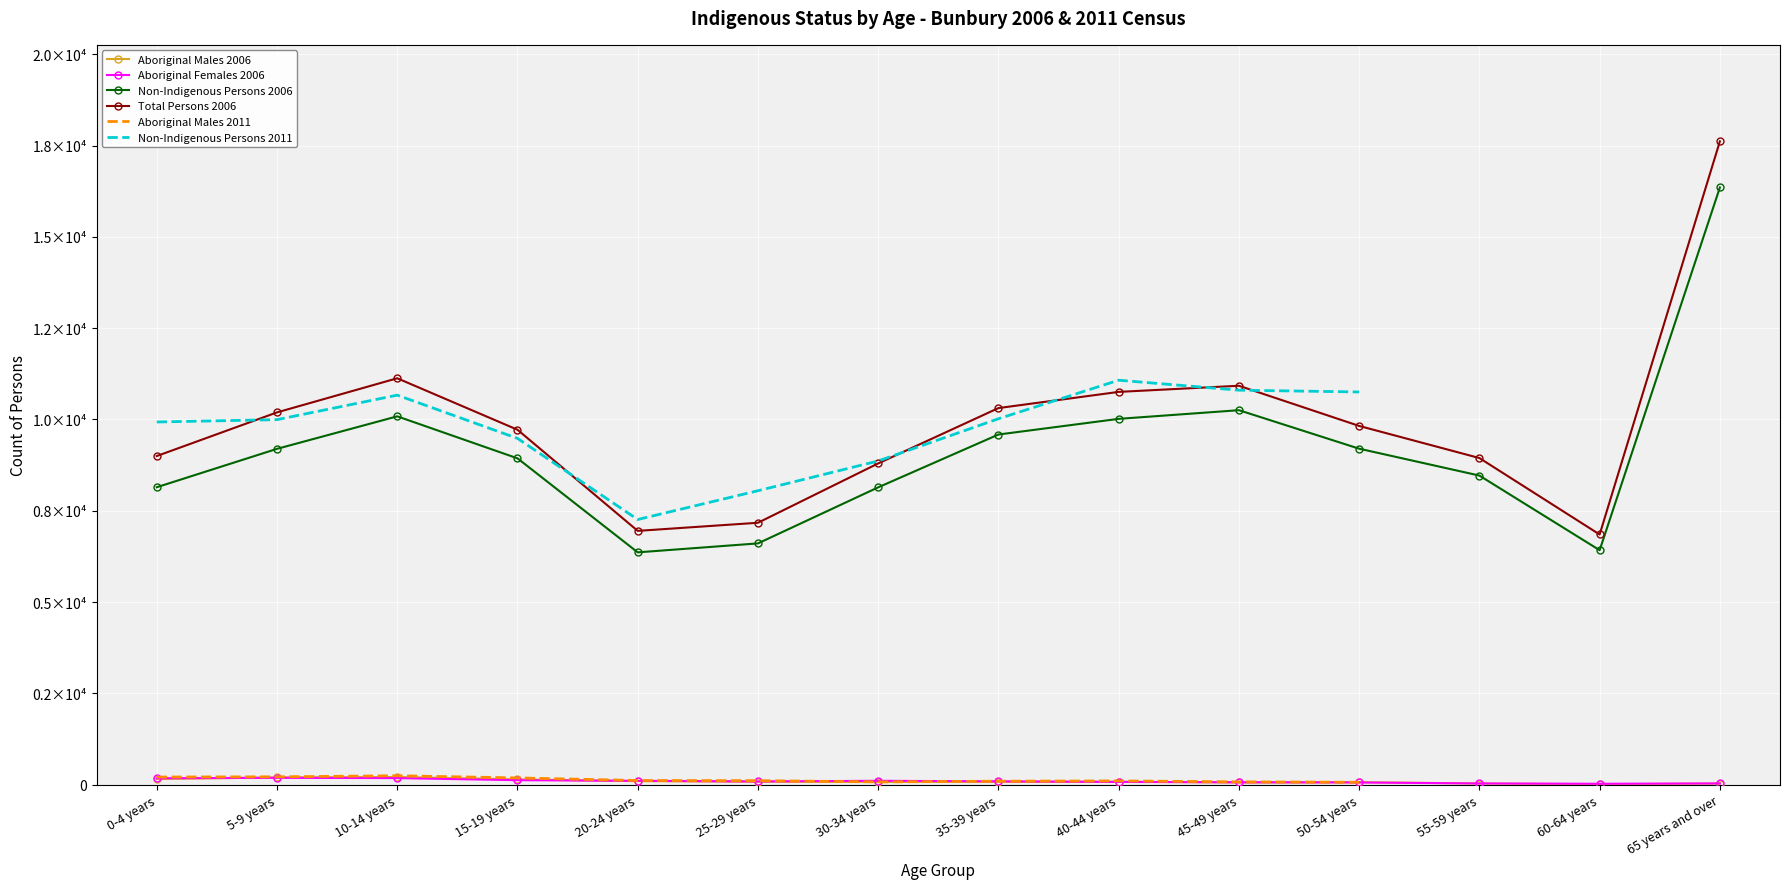

At which label does Aboriginal Males 2006 first exceed 82?

0-4 years